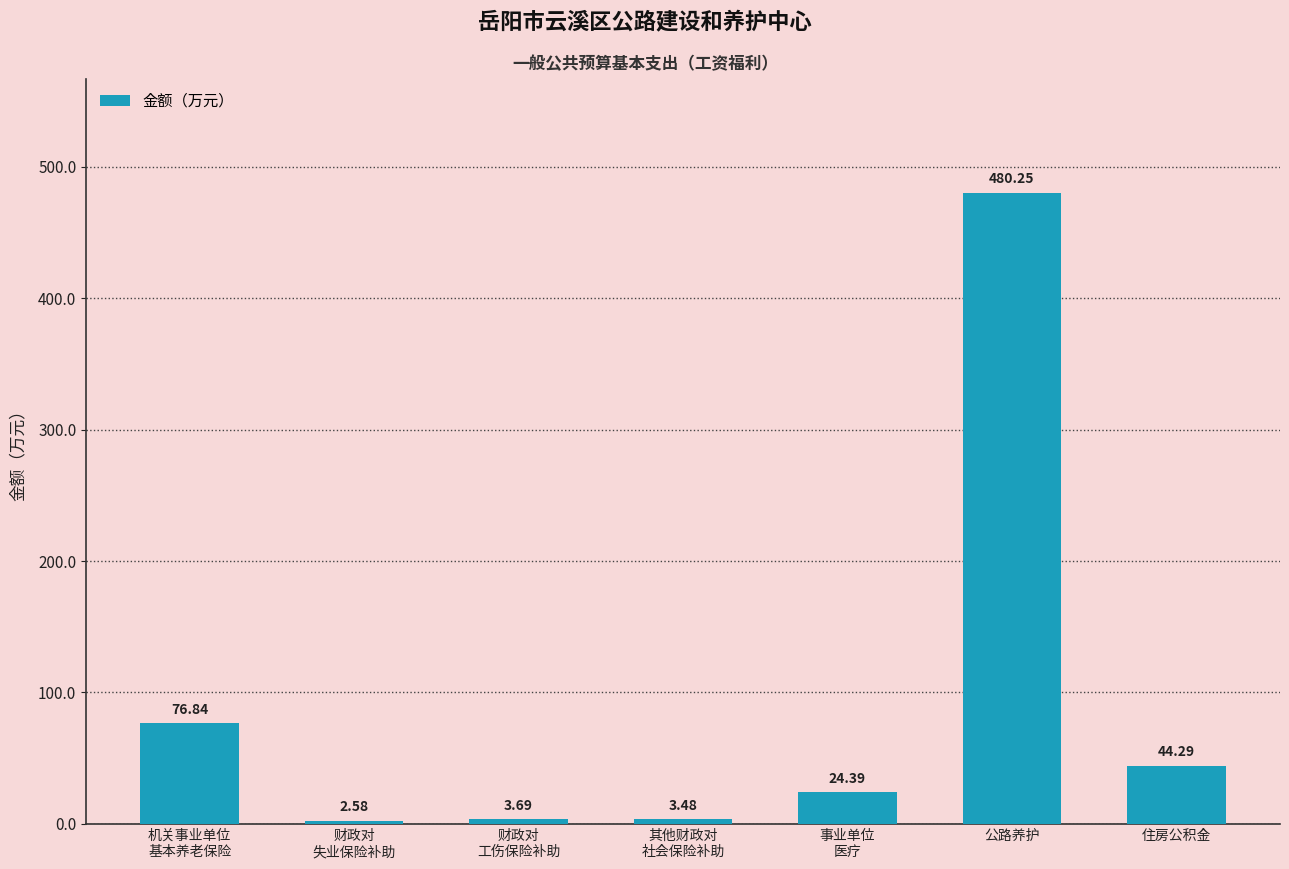

What is the sum of all values?

635.5